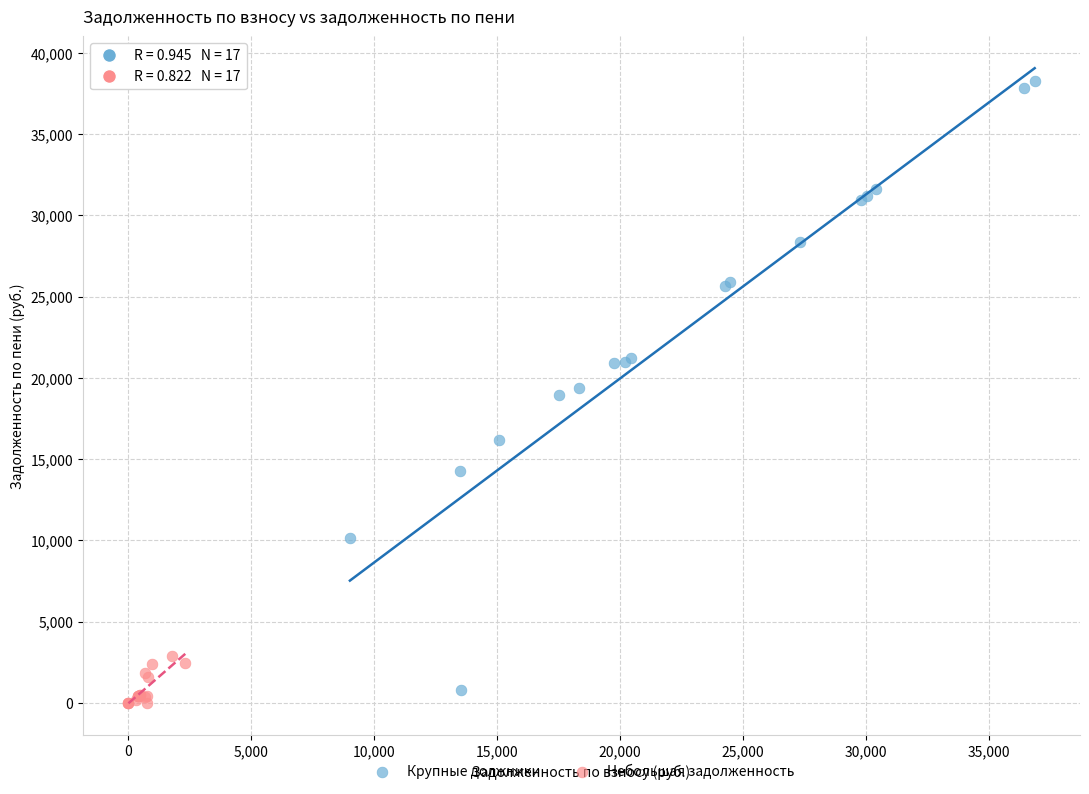

Which series has the largest Y range (max minus min)?

Крупные должники